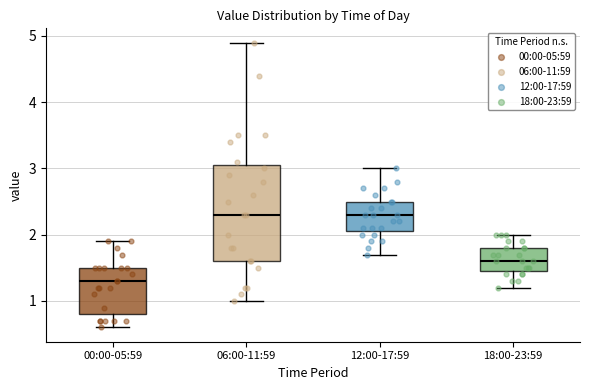

Reading left to right, transcribe this box plot: for each box, give where its median line is, the range the box spans, and where its two whiskers end, as read against the y-axis. The values are not printed on the chart, so give them approximately, as read against the axis.

00:00-05:59: median 1.3, box 0.8 to 1.5, whiskers 0.6 to 1.9
06:00-11:59: median 2.3, box 1.6 to 3.1, whiskers 1.0 to 4.9
12:00-17:59: median 2.3, box 2.1 to 2.5, whiskers 1.7 to 3.0
18:00-23:59: median 1.6, box 1.5 to 1.8, whiskers 1.2 to 2.0